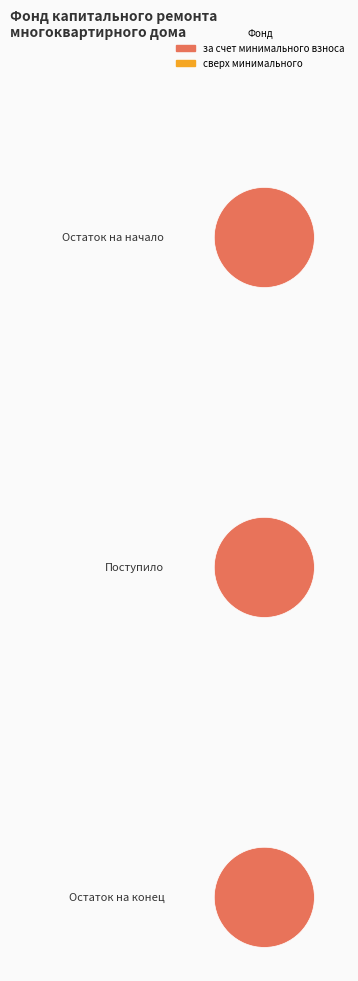

Which series has the widest spread of values?

за счет минимального взноса